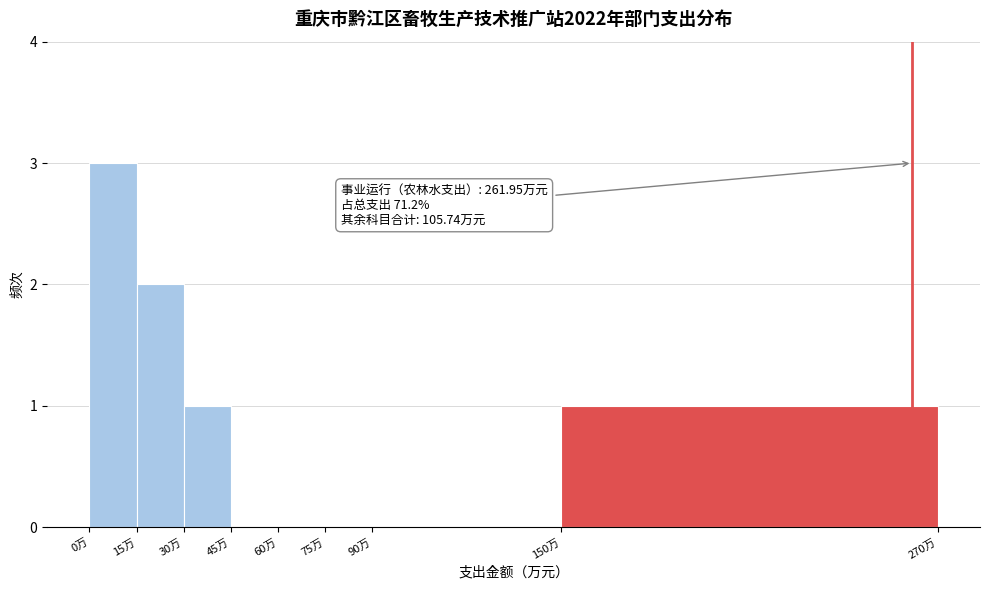

Which range on the x-axis has the tallest bar?

0 to 15